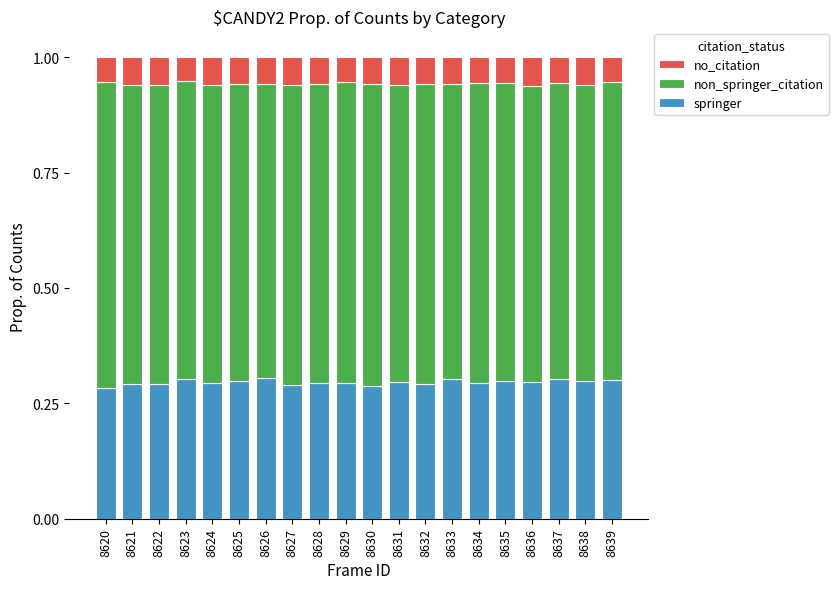

The springer series shows 0.5 at 8629. True or false?

False